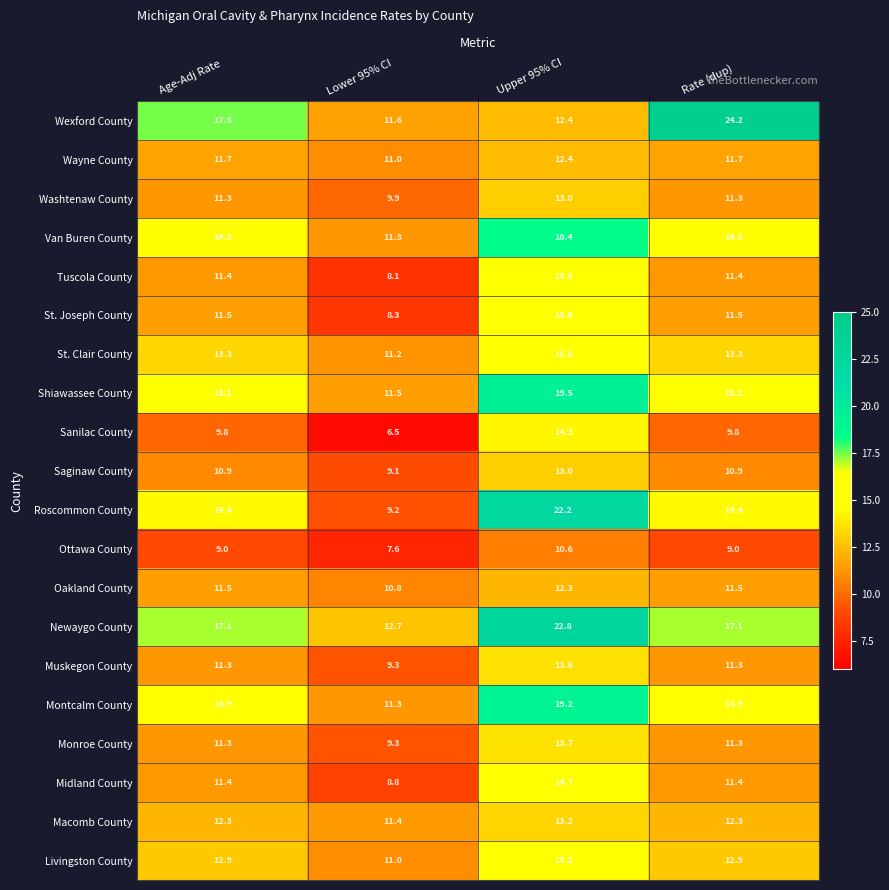

The value of Montcalm County at Age-Adj Rate is 19.4. True or false?

False